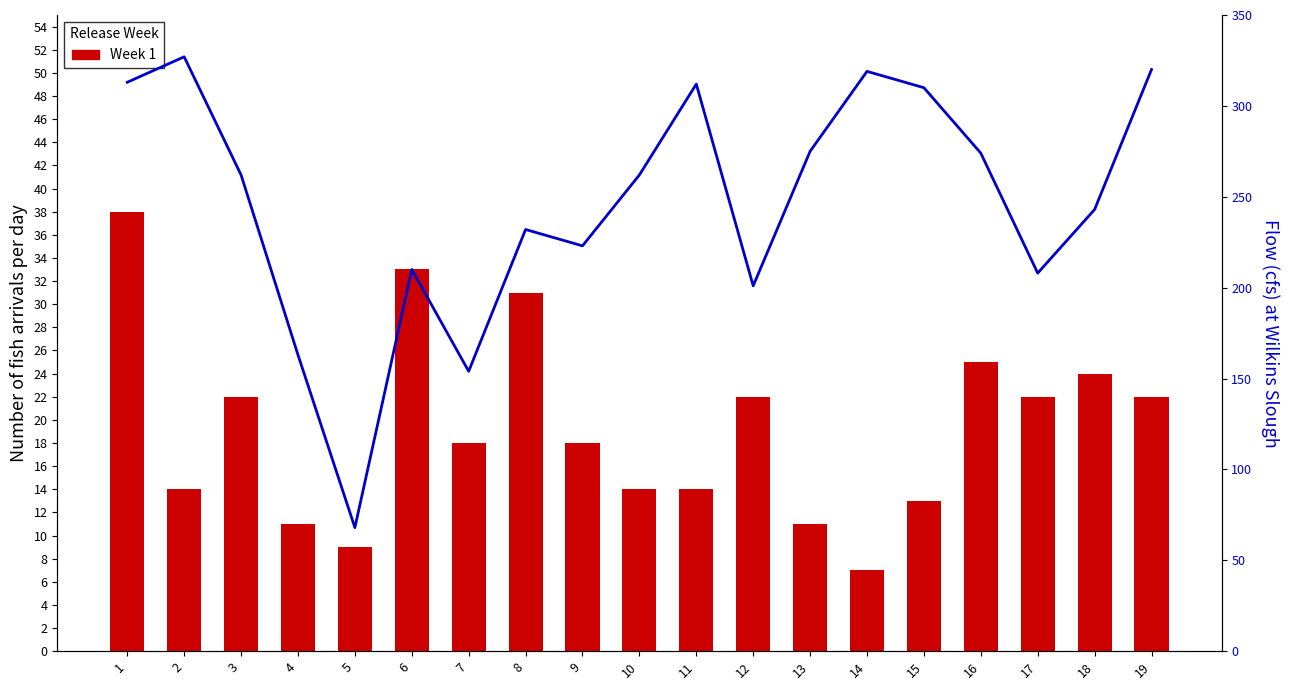

Are the bars horizontal?

No